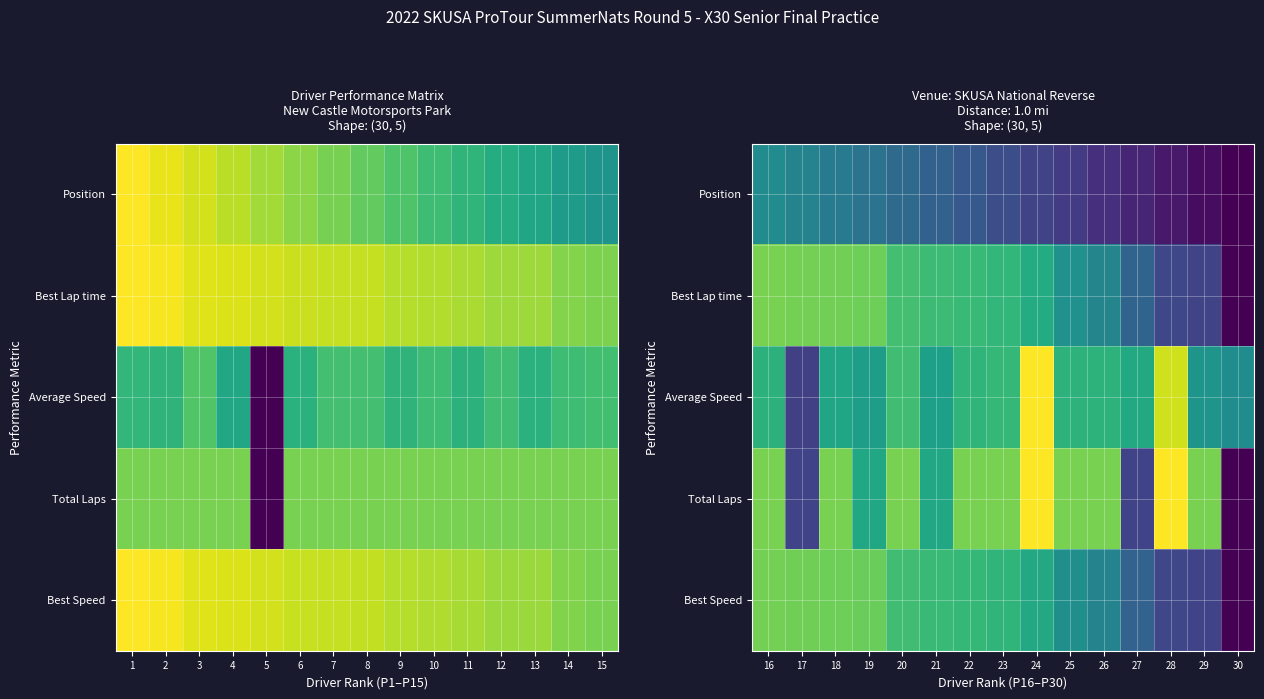

Which series has the largest range (max minus min)?

Total Laps